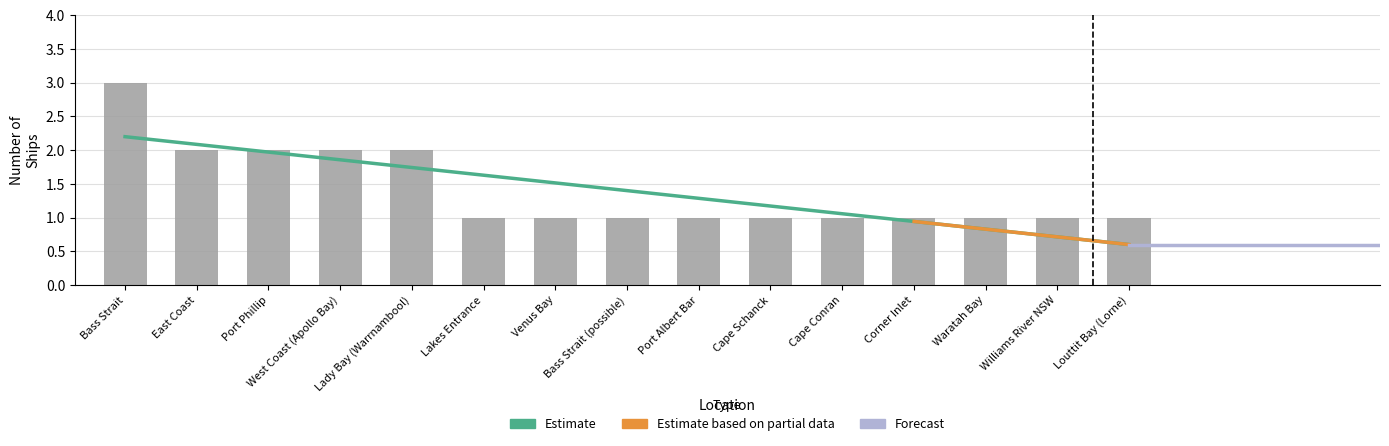

Rank the categories by value from lowest to highest.

Lakes Entrance, Venus Bay, Bass Strait (possible), Port Albert Bar, Cape Schanck, Cape Conran, Corner Inlet, Waratah Bay, Williams River NSW, Louttit Bay (Lorne), East Coast, Port Phillip, West Coast (Apollo Bay), Lady Bay (Warrnambool), Bass Strait